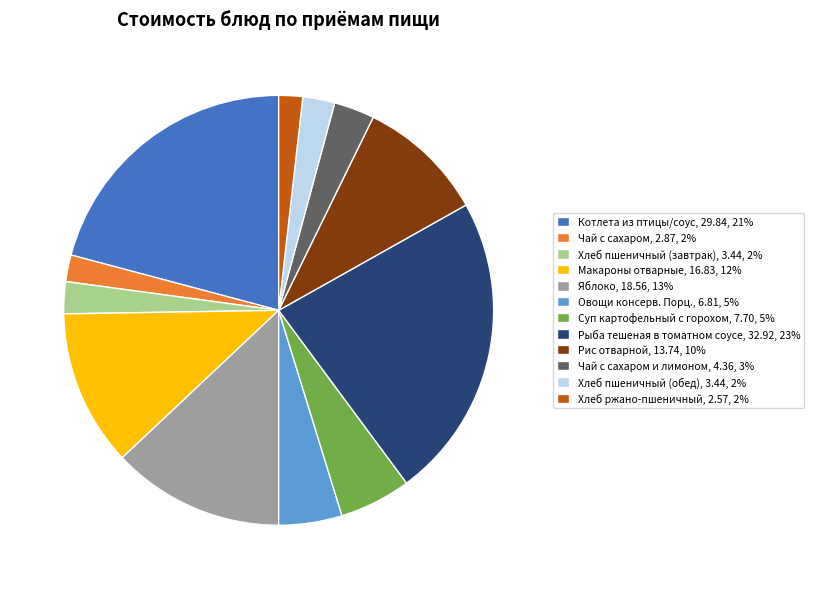

What is the ratio of the value at Хлеб пшеничный (завтрак), 3.44, 2% to the value at Суп картофельный с горохом, 7.70, 5%?

0.4